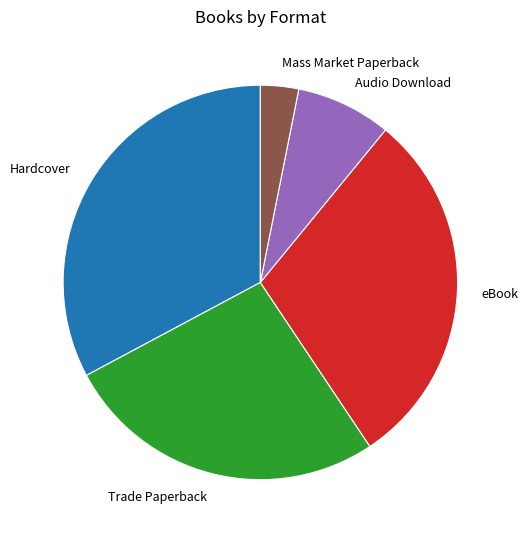

Is there any slice that represents more than half of the pie?

No